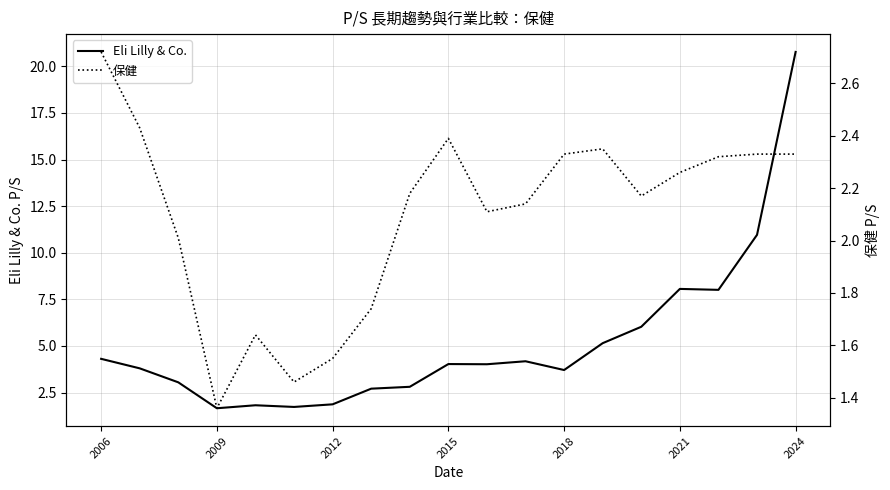

How many interior local peaks does the 保健 series have?

3